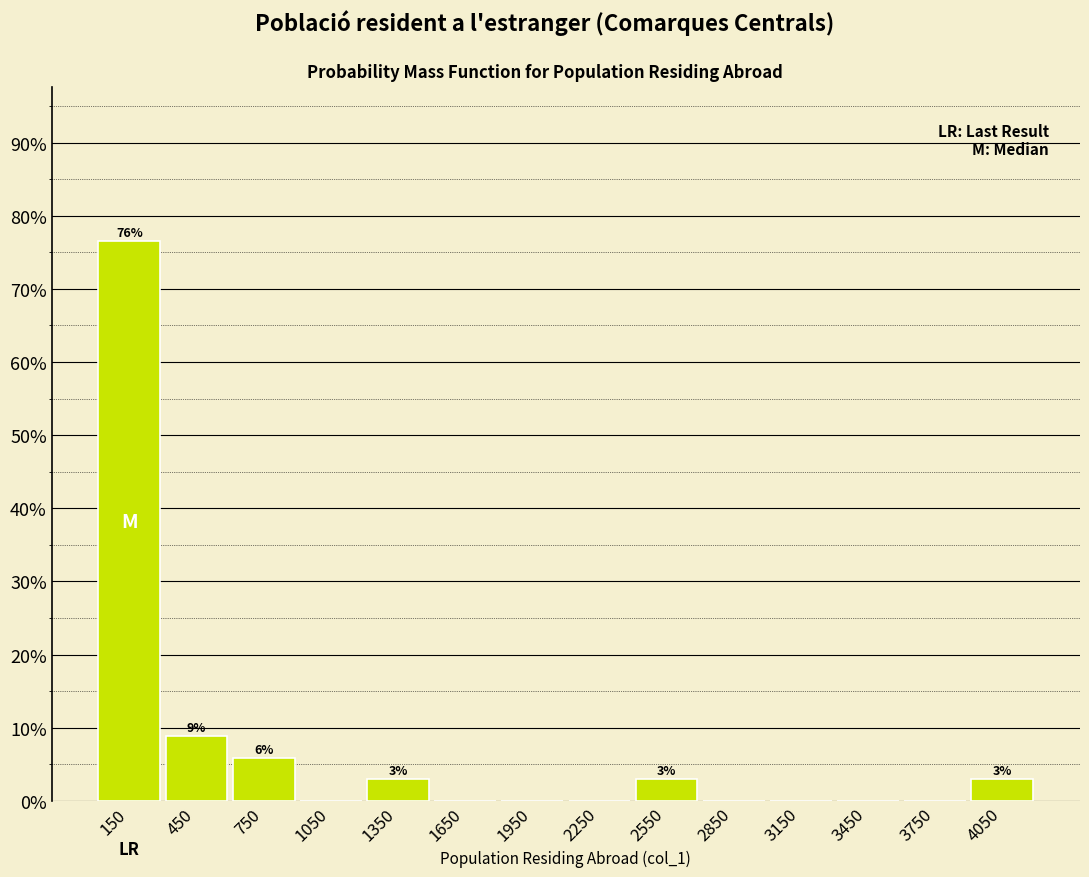

Over which range of the x-axis is the bar tallest?

0 to 300